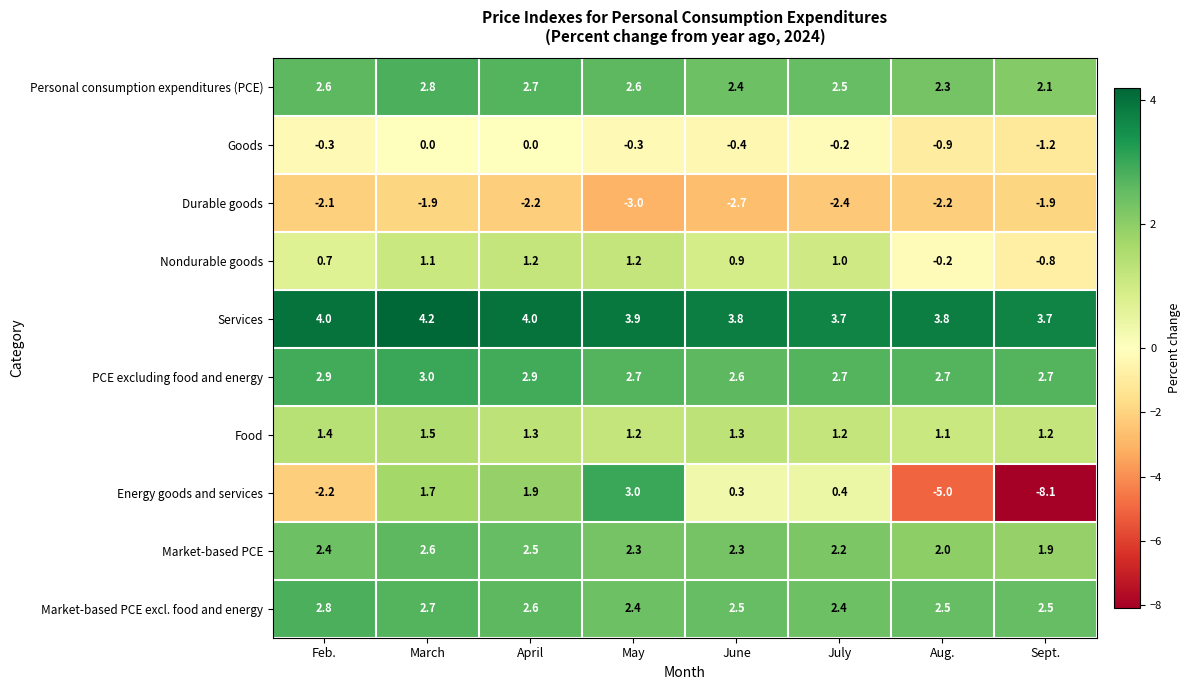

At which label is Energy goods and services closest to -2?

Feb.